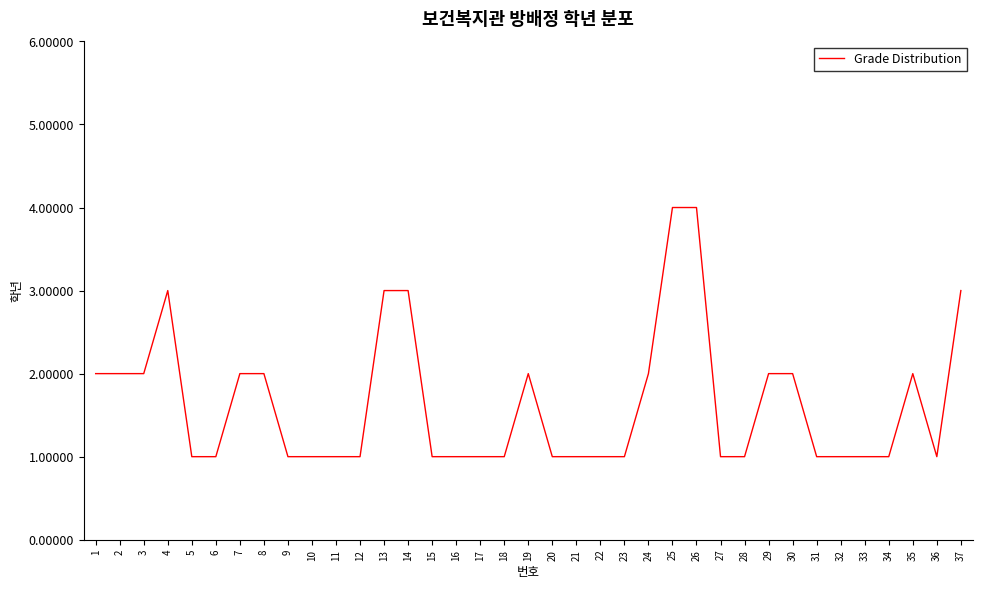

Reading left to right, list all the values displayed in this chart.

2	2	2	3	1	1	2	2	1	1	1	1	3	3	1	1	1	1	2	1	1	1	1	2	4	4	1	1	2	2	1	1	1	1	2	1	3